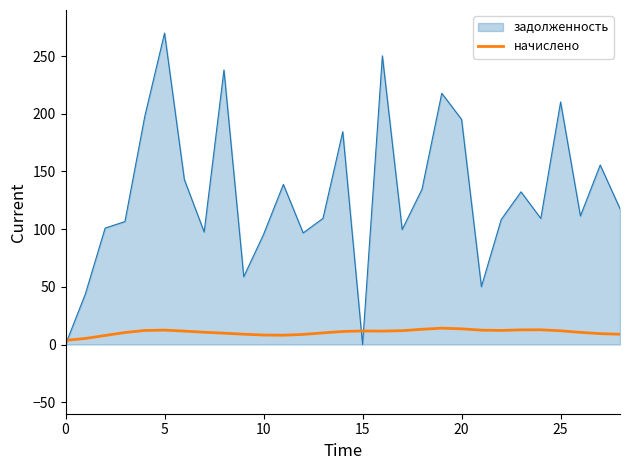

Which series has the widest spread of values?

задолженность